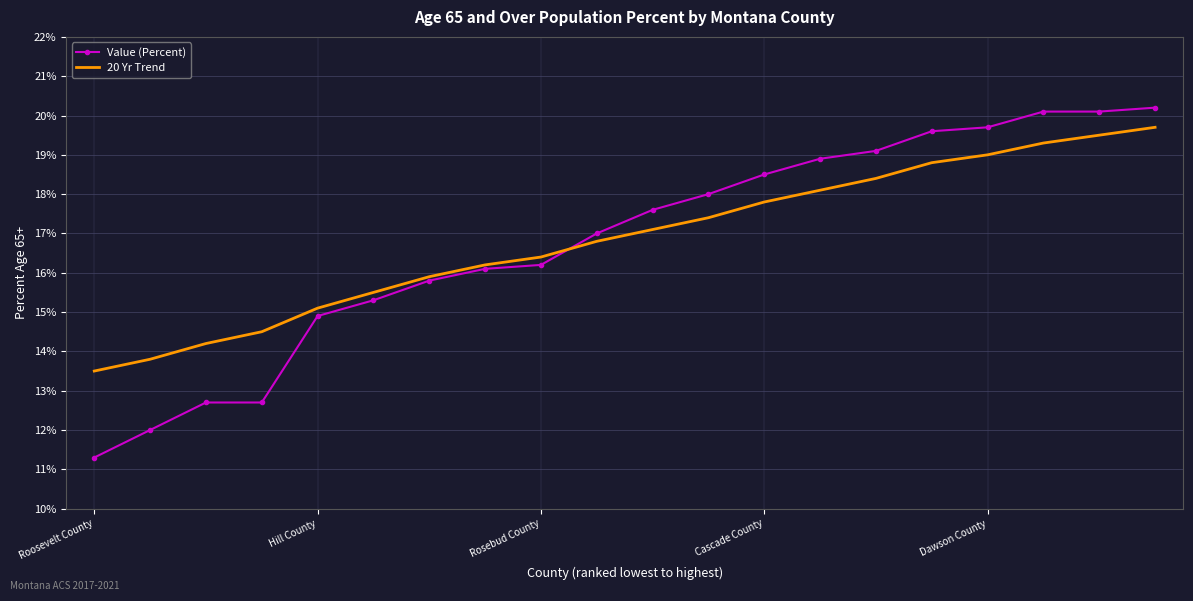

What are all the series names shown in the legend?

Value (Percent), 20 Yr Trend